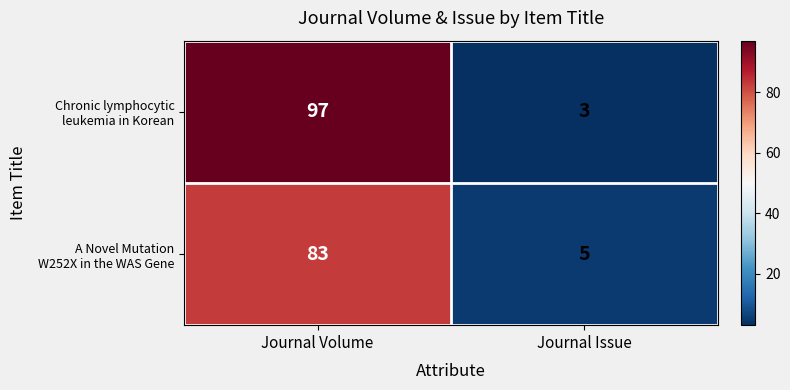

At which category does the chart reach its minimum across all series?

Journal Issue